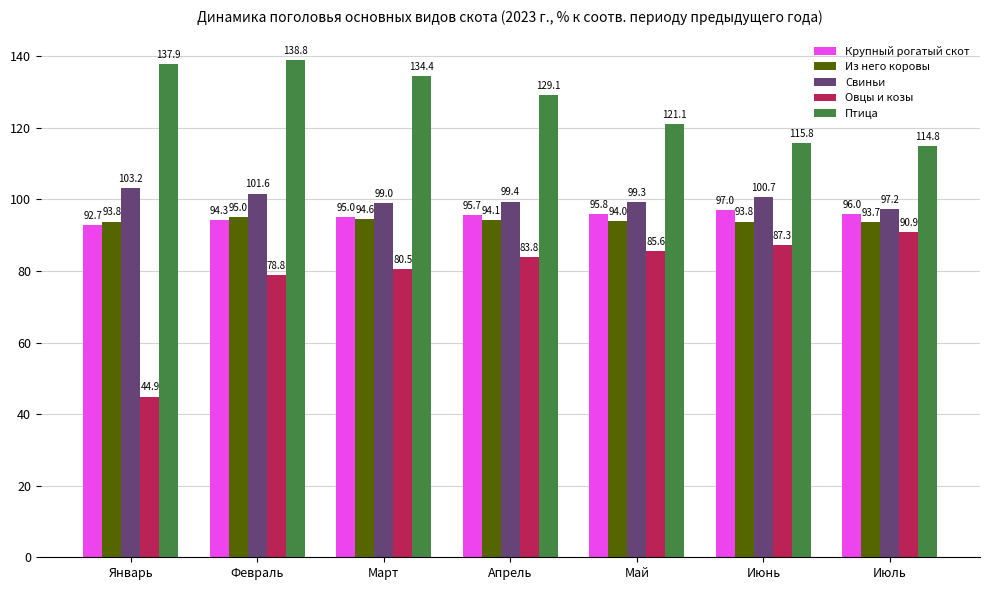

True or false: Свиньи has a value of 42.0 at Июль.

False